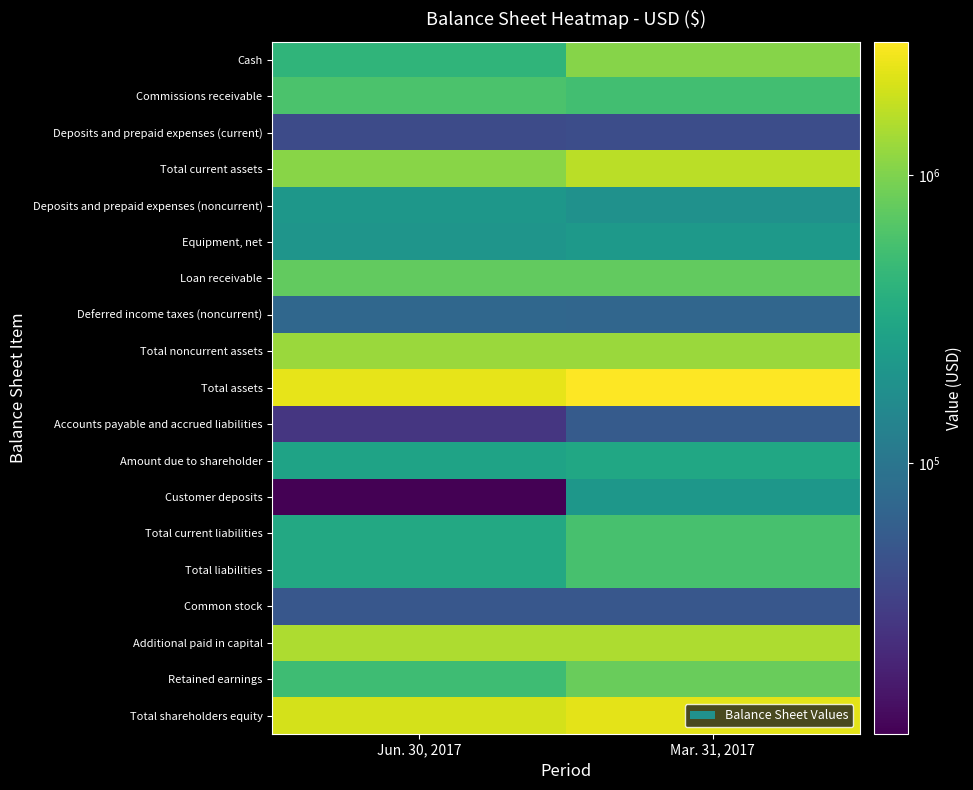

Rank the series at Jun. 30, 2017 from lowest to highest value.

Customer deposits, Accounts payable and accrued liabilities, Deposits and prepaid expenses (current), Common stock, Deferred income taxes (noncurrent), Equipment, net, Deposits and prepaid expenses (noncurrent), Amount due to shareholder, Total current liabilities, Total liabilities, Cash, Retained earnings, Commissions receivable, Loan receivable, Total current assets, Total noncurrent assets, Additional paid in capital, Total shareholders equity, Total assets